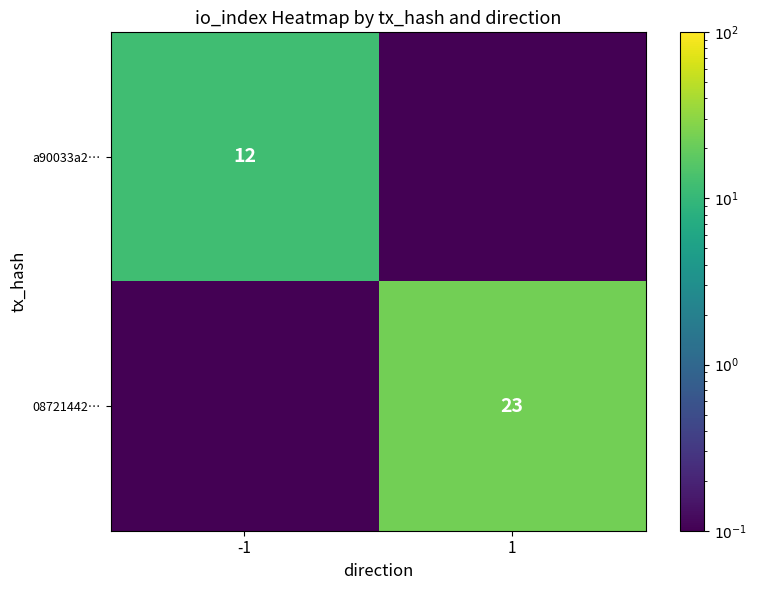

Is the value of 08721442… at 1 greater than the value of a90033a2… at -1?

Yes